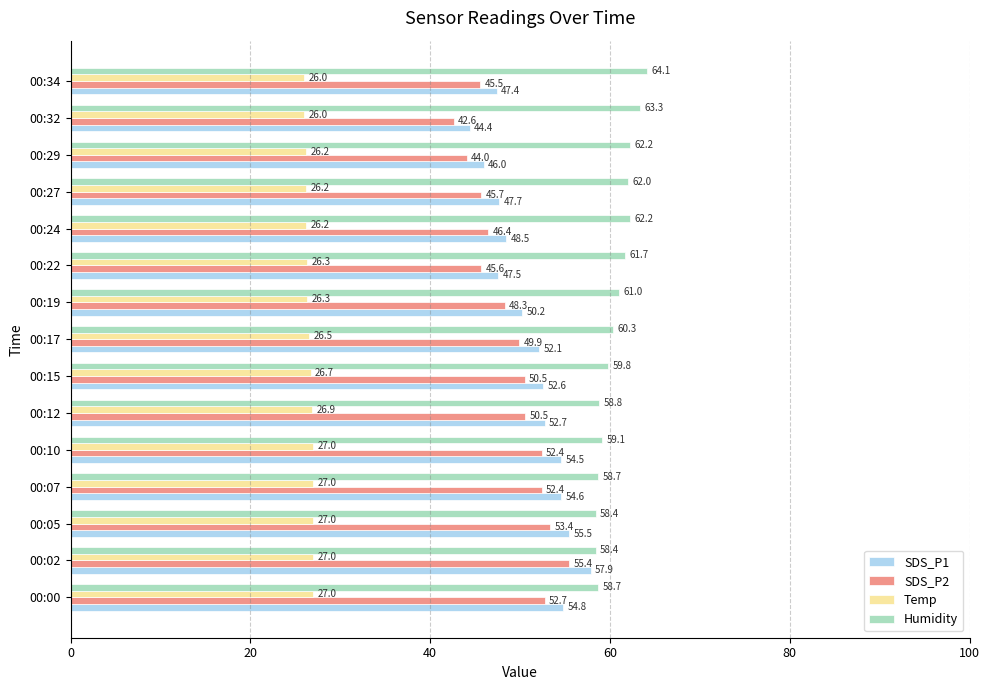

Which series has the largest range (max minus min)?

SDS_P1